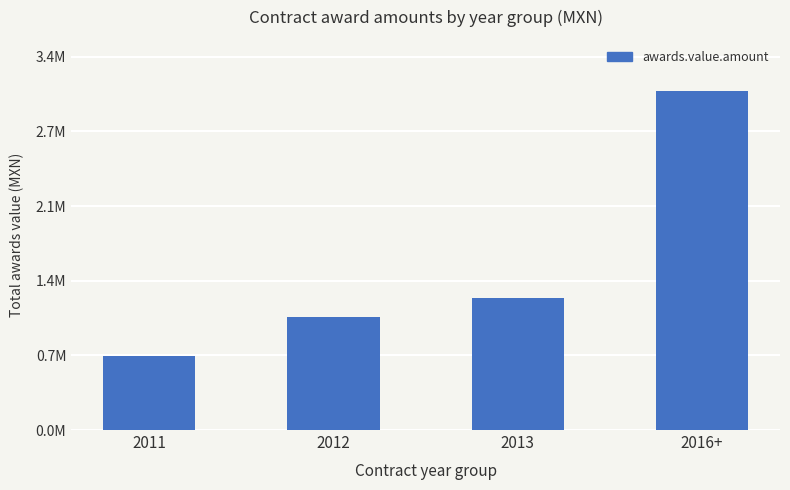

True or false: the data shows 1580895.8 at 2013.

False